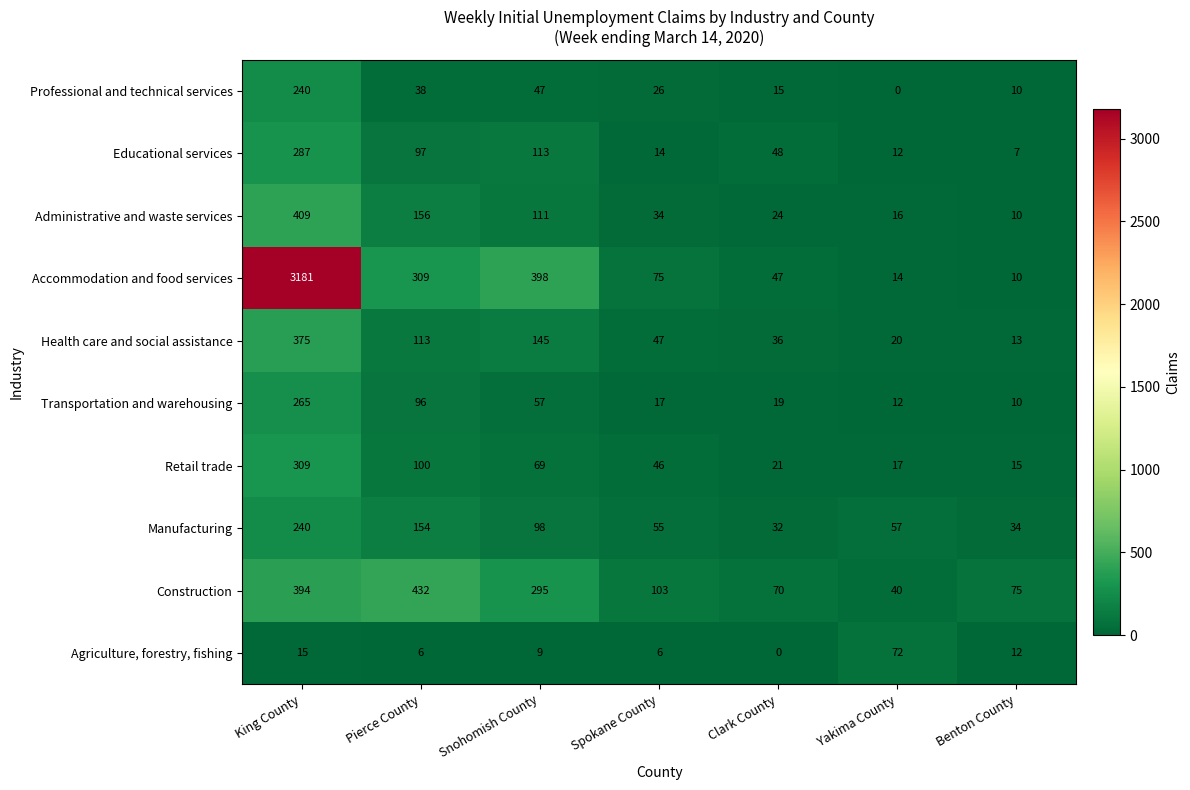

Which series has the largest total across all categories?

Accommodation and food services